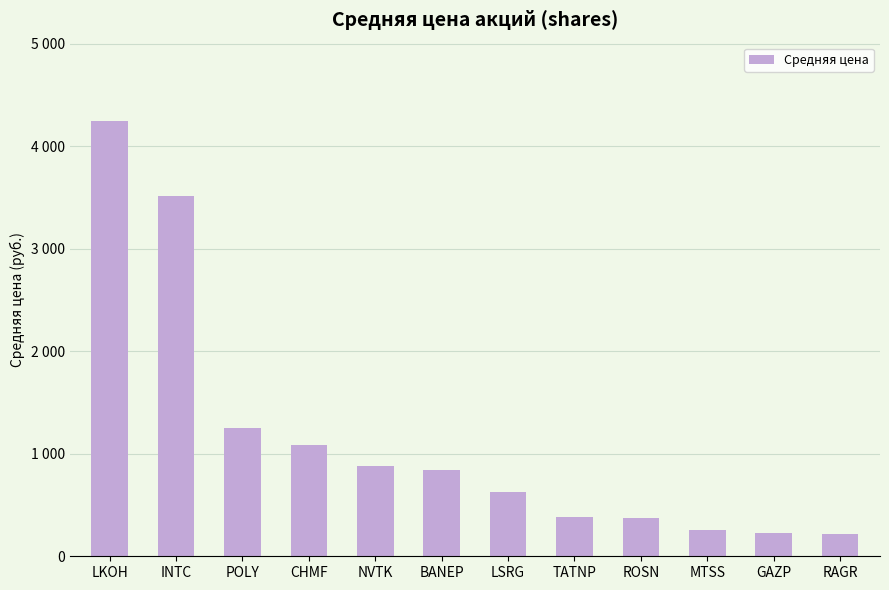

Between CHMF and POLY, which is larger?

POLY